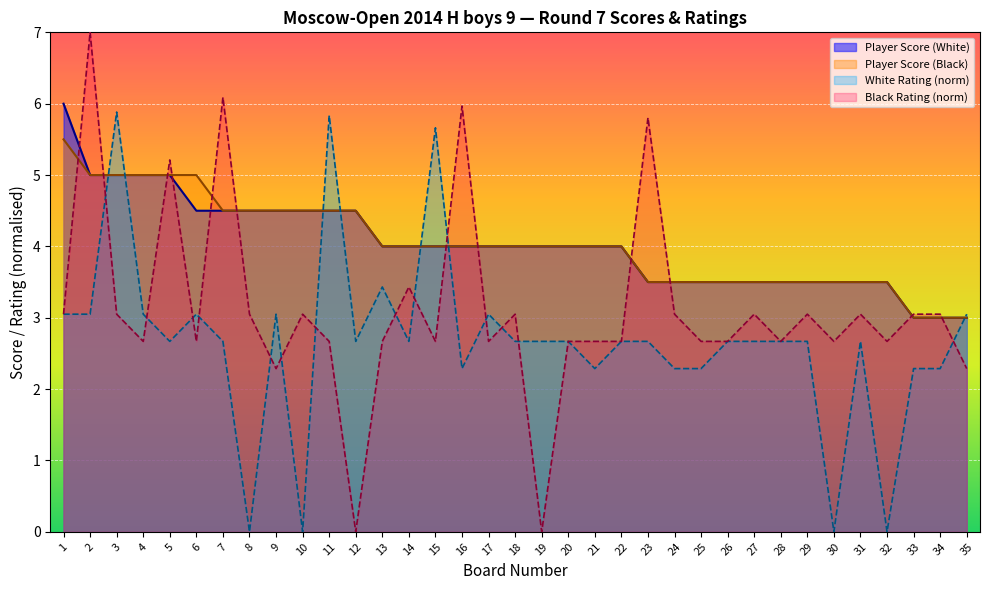

Reading left to right, extract all data points from this chart.

Player Score (White): 6.0	5.0	5.0	5.0	5.0	4.5	4.5	4.5	4.5	4.5	4.5	4.5	4.0	4.0	4.0	4.0	4.0	4.0	4.0	4.0	4.0	4.0	3.5	3.5	3.5	3.5	3.5	3.5	3.5	3.5	3.5	3.5	3.0	3.0	3.0
Player Score (Black): 5.5	5.0	5.0	5.0	5.0	5.0	4.5	4.5	4.5	4.5	4.5	4.5	4.0	4.0	4.0	4.0	4.0	4.0	4.0	4.0	4.0	4.0	3.5	3.5	3.5	3.5	3.5	3.5	3.5	3.5	3.5	3.5	3.0	3.0	3.0
White Rating: 3.1	3.1	5.9	3.1	2.7	3.1	2.7	0.0	3.1	0.0	5.8	2.7	3.4	2.7	5.7	2.3	3.1	2.7	2.7	2.7	2.3	2.7	2.7	2.3	2.3	2.7	2.7	2.7	2.7	0.0	2.7	0.0	2.3	2.3	3.1
Black Rating: 3.1	7.0	3.1	2.7	5.2	2.7	6.1	3.1	2.3	3.1	2.7	0.0	2.7	3.4	2.7	6.0	2.7	3.1	0.0	2.7	2.7	2.7	5.8	3.1	2.7	2.7	3.1	2.7	3.1	2.7	3.1	2.7	3.1	3.1	2.3